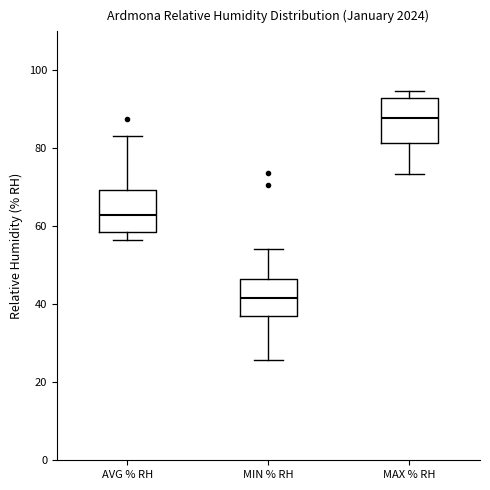

Reading left to right, read every box against the y-axis: the position of its median line, the range the box covers, and the ends of its whiskers. The values are not printed on the chart, so give them approximately, as read against the axis.

AVG % RH: median 62, box 58 to 70, whiskers 56 to 84
MIN % RH: median 42, box 36 to 46, whiskers 26 to 54
MAX % RH: median 88, box 82 to 92, whiskers 74 to 94